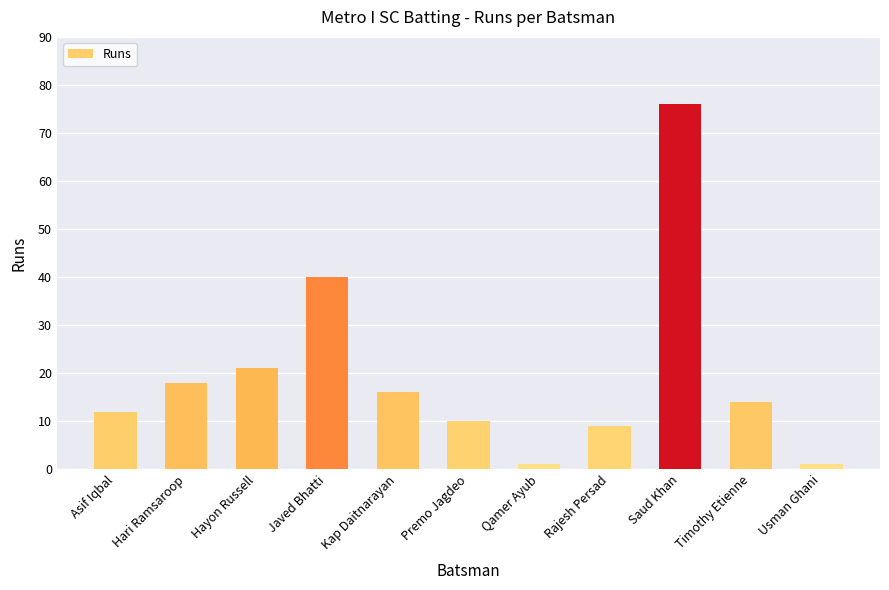

How many data points are less than 14?

5